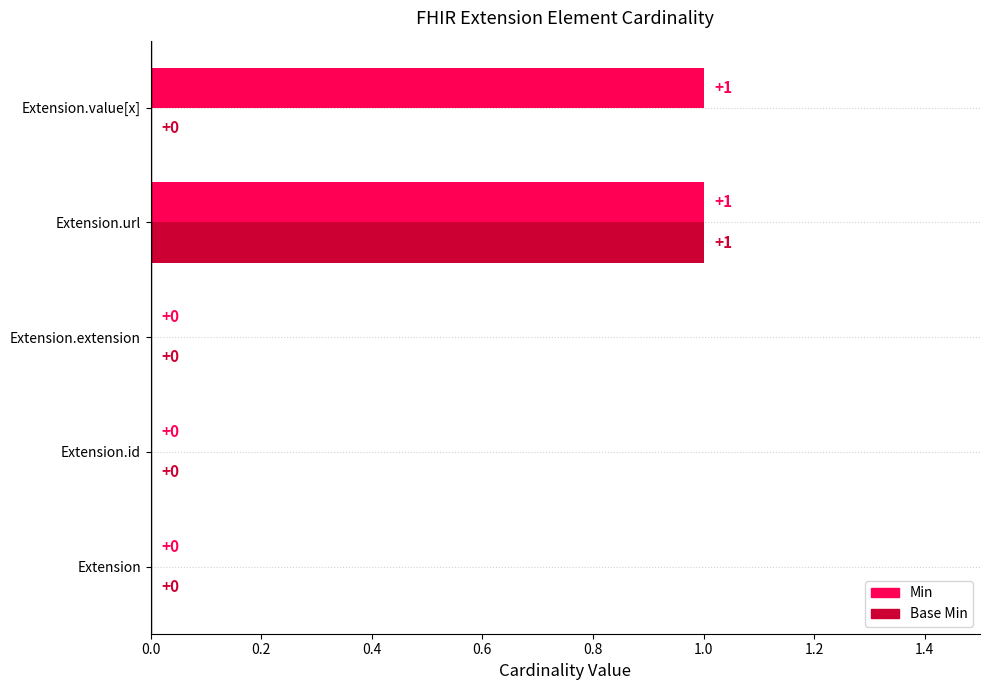

How many Base Min values are between 0 and 1?

5